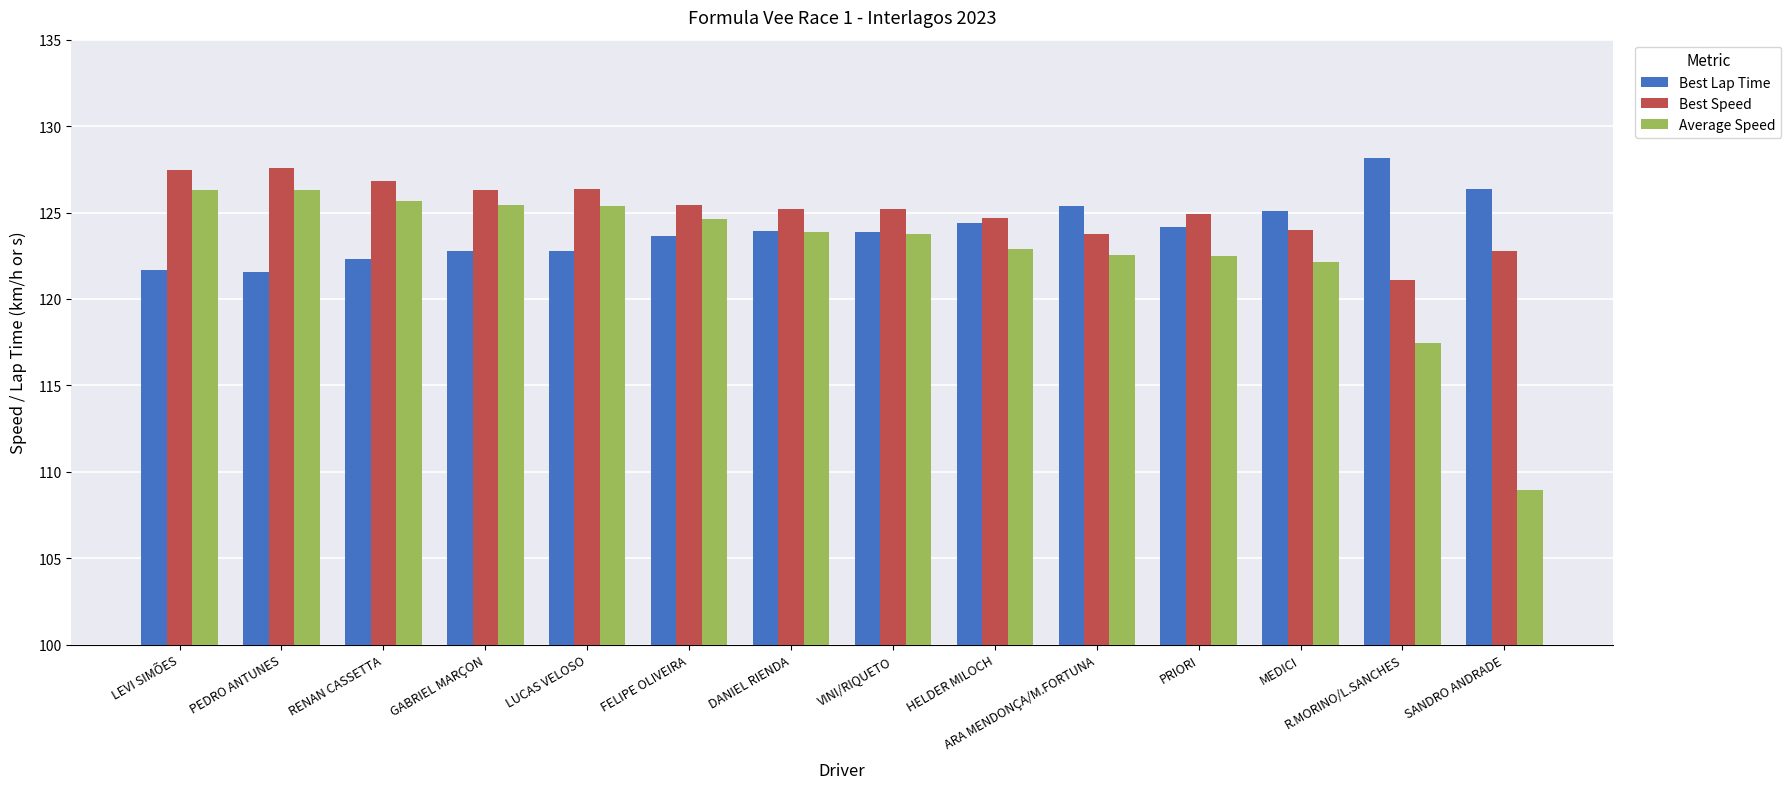

Is the value of Average Speed at FELIPE OLIVEIRA greater than the value of Best Lap Time at PEDRO ANTUNES?

Yes